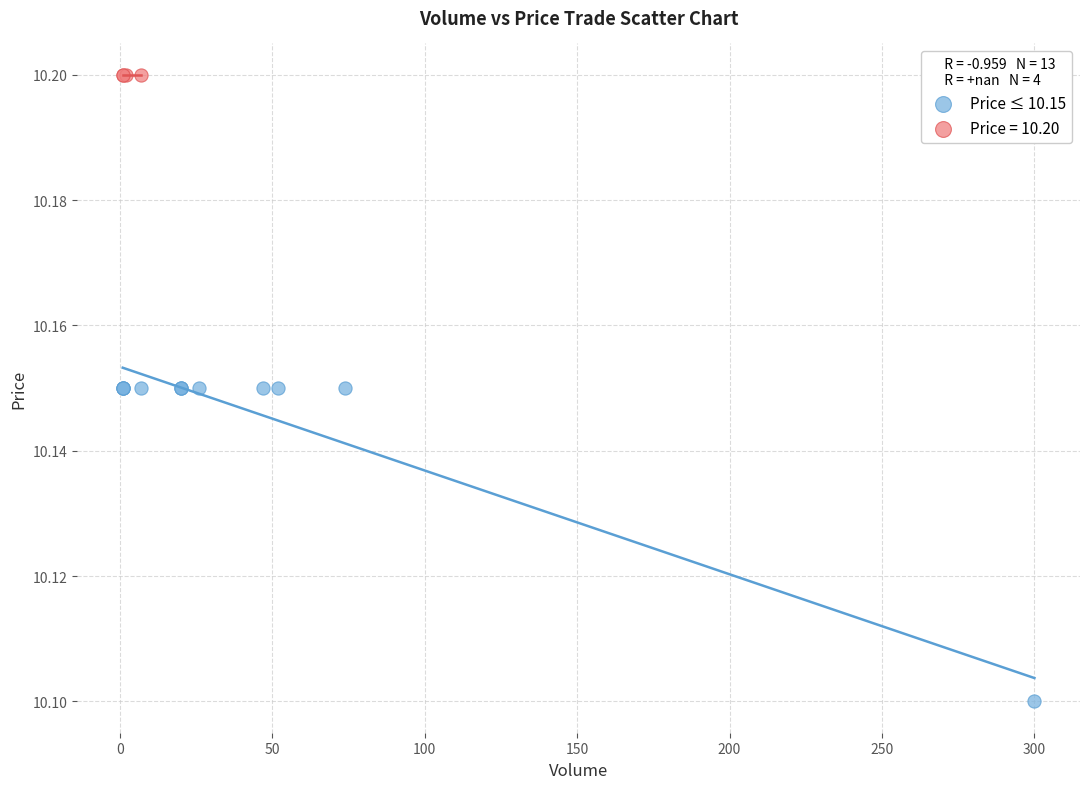

Which series reaches the maximum Y coordinate?

Price = 10.20